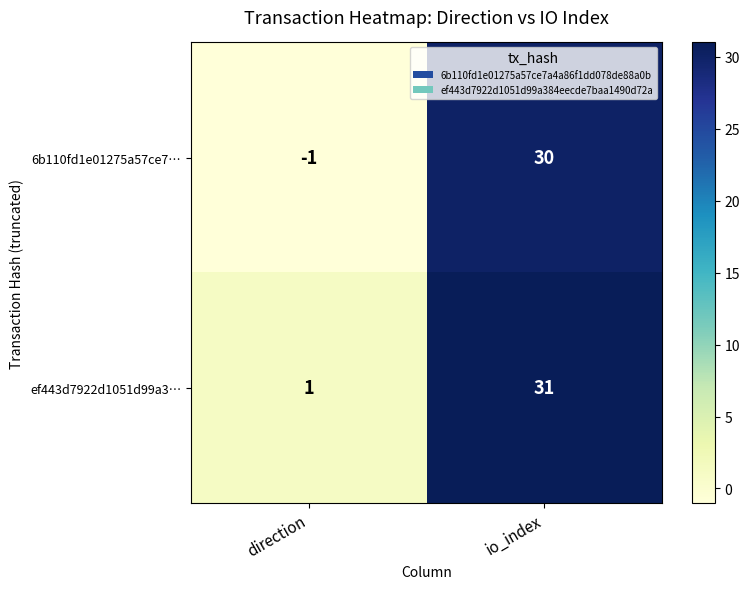

List the series in order of their overall mean, highest first.

ef443d7922d1051d99a3…, 6b110fd1e01275a57ce7…